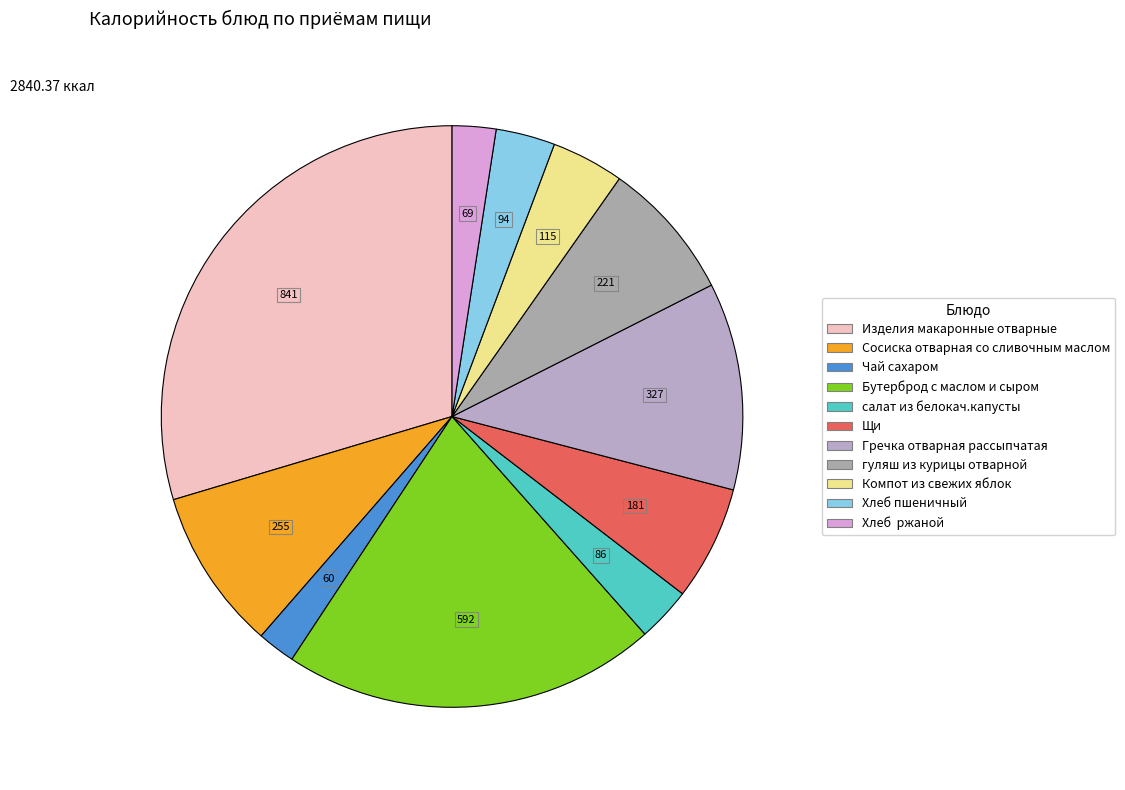

Does Чай сахаром represent more than half of the total?

No